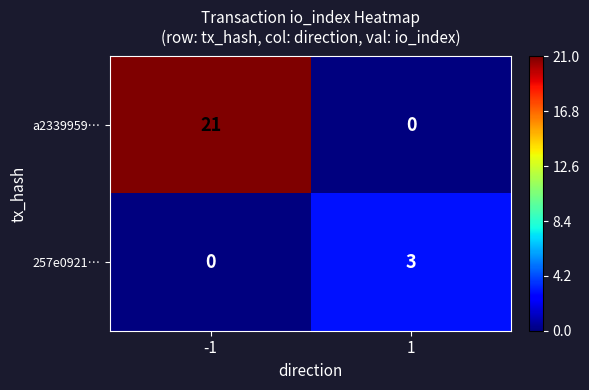

Reading left to right, what are all the values shown in this chart?

a2339959…: -1=21	1=0
257e0921…: -1=0	1=3